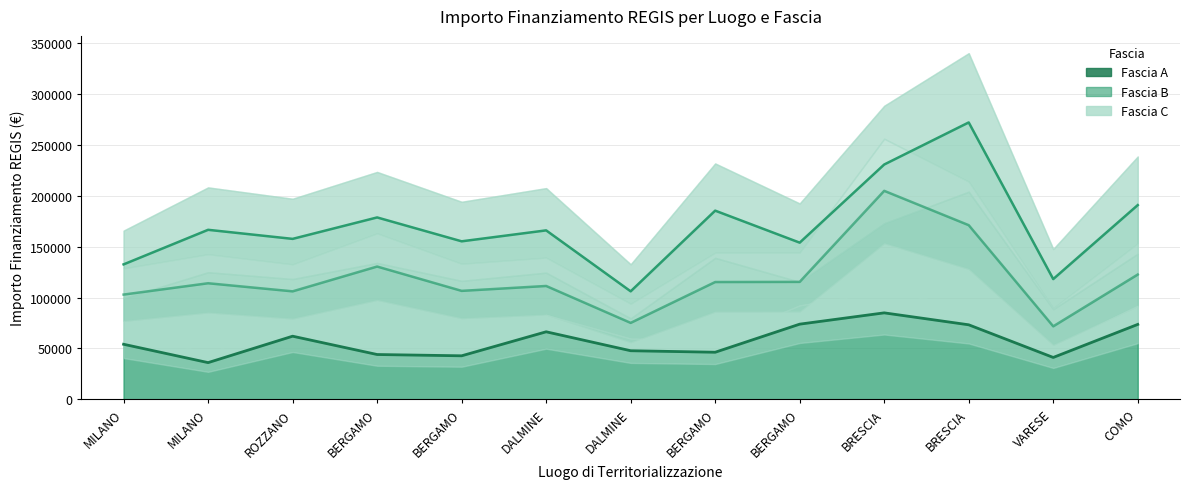

What is the sum of all Fascia B values?

1547388.7